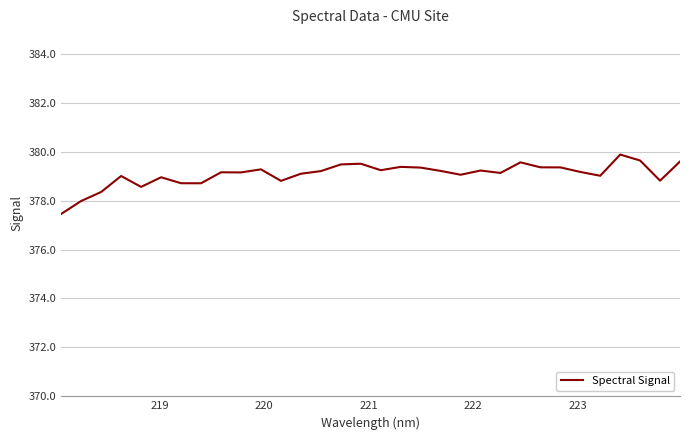

What is the smallest value displayed?

377.5